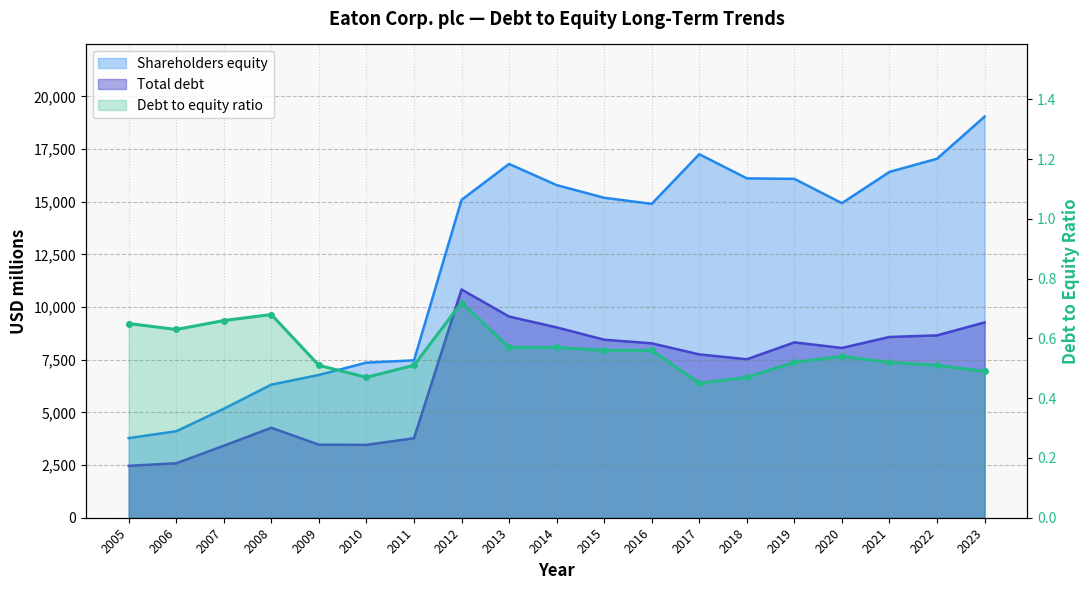

List the labels in order of Shareholders equity value, largest first.

2023, 2017, 2022, 2013, 2021, 2018, 2019, 2014, 2015, 2012, 2020, 2016, 2011, 2010, 2009, 2008, 2007, 2006, 2005